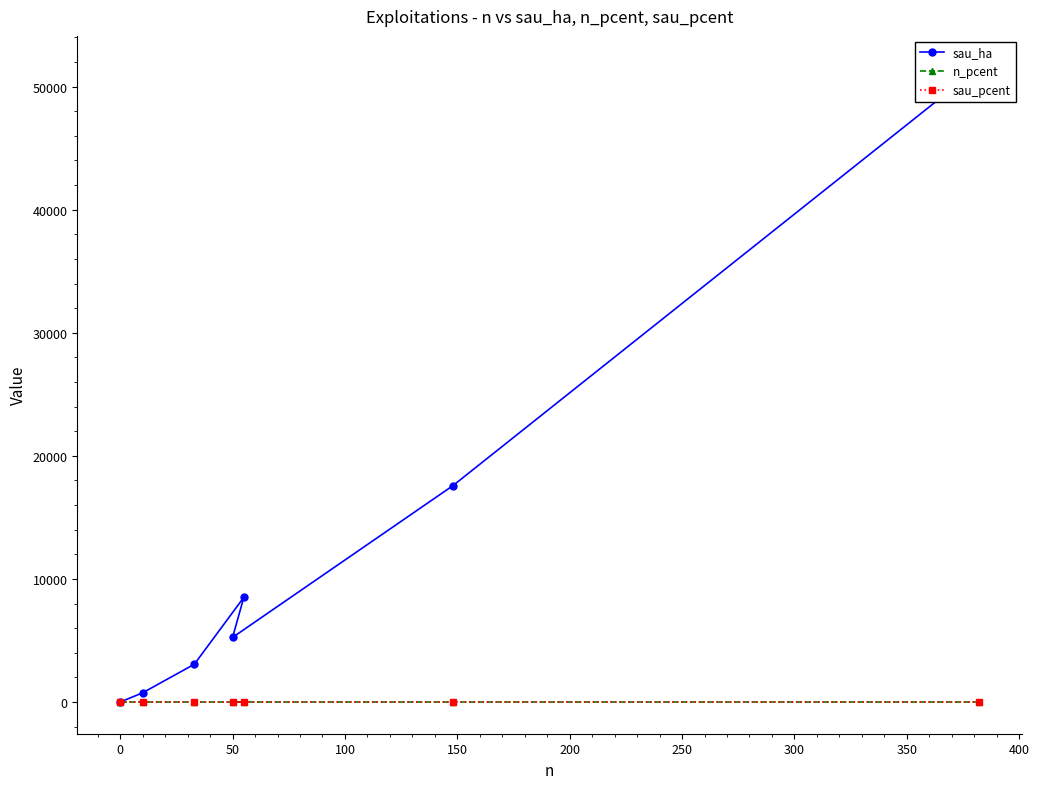

Is it true that n_pcent equals 0.0 at 0?

True